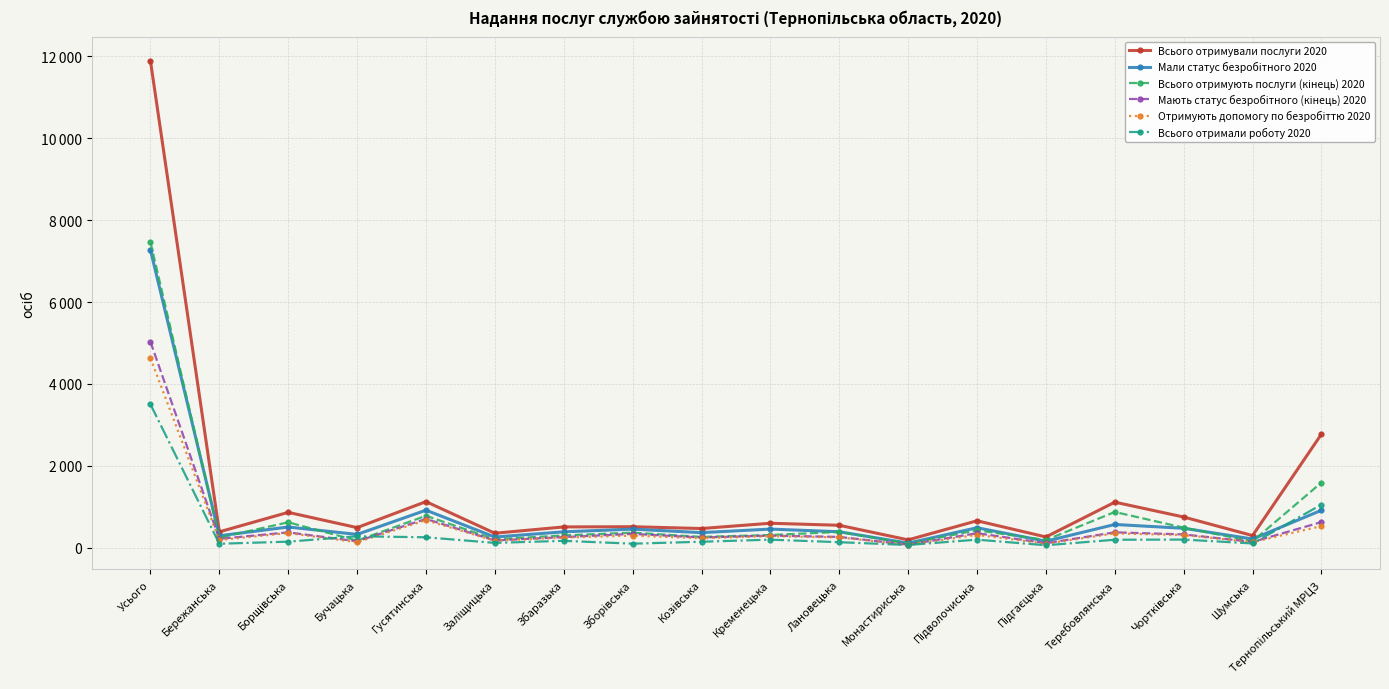

Where do Всього отримали роботу 2020 and Отримують допомогу по безробіттю 2020 first cross each other?

Борщівська and Бучацька